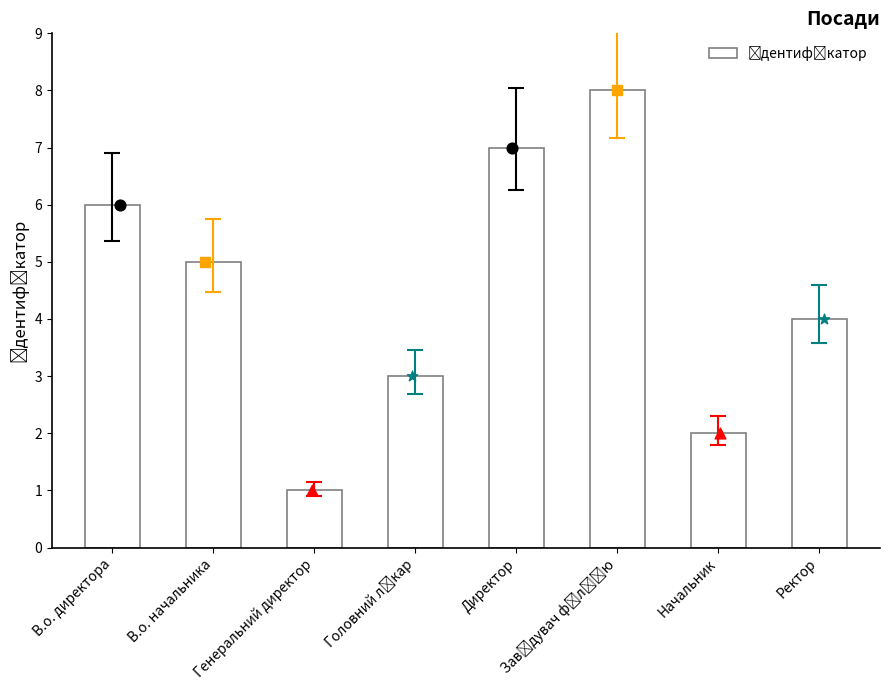

Approximately how many times larger is the value at В.о. директора compared to Директор?

0.9